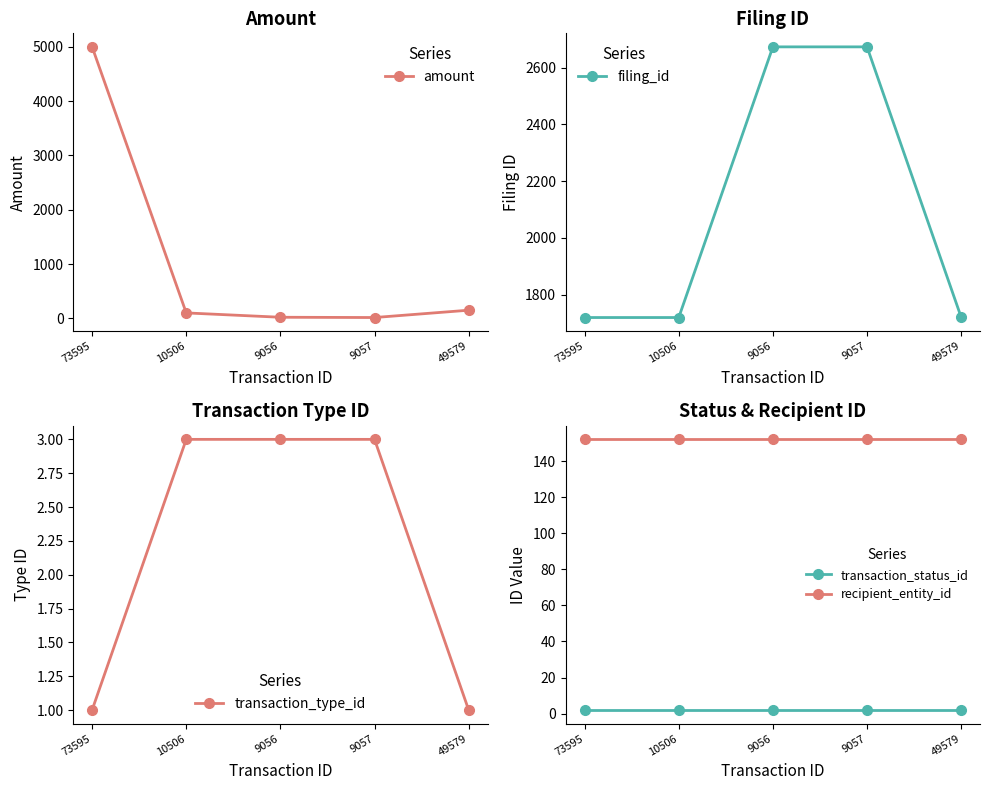

At which label is transaction_status_id closest to 2?

73595